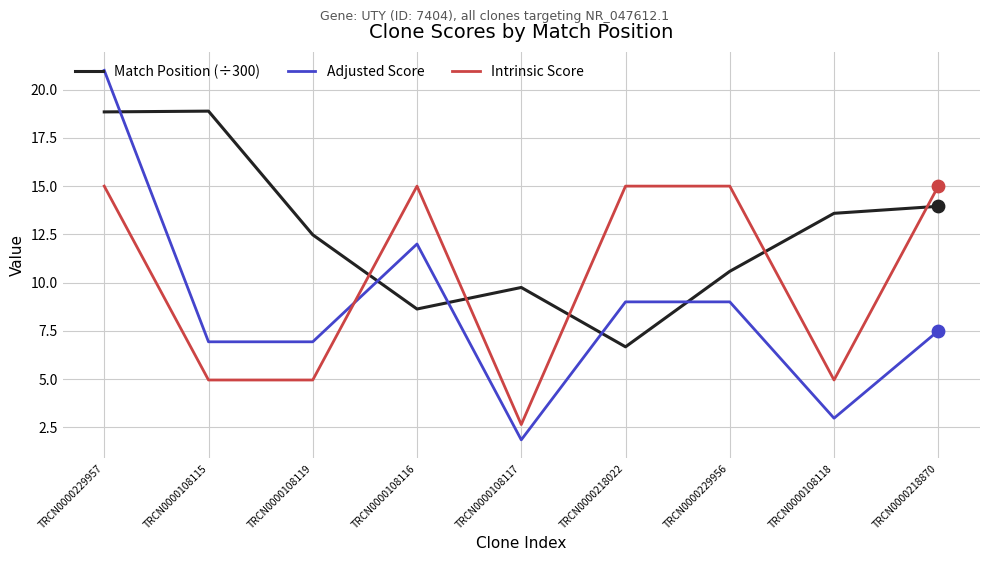

Which series has the largest range (max minus min)?

Adjusted Score